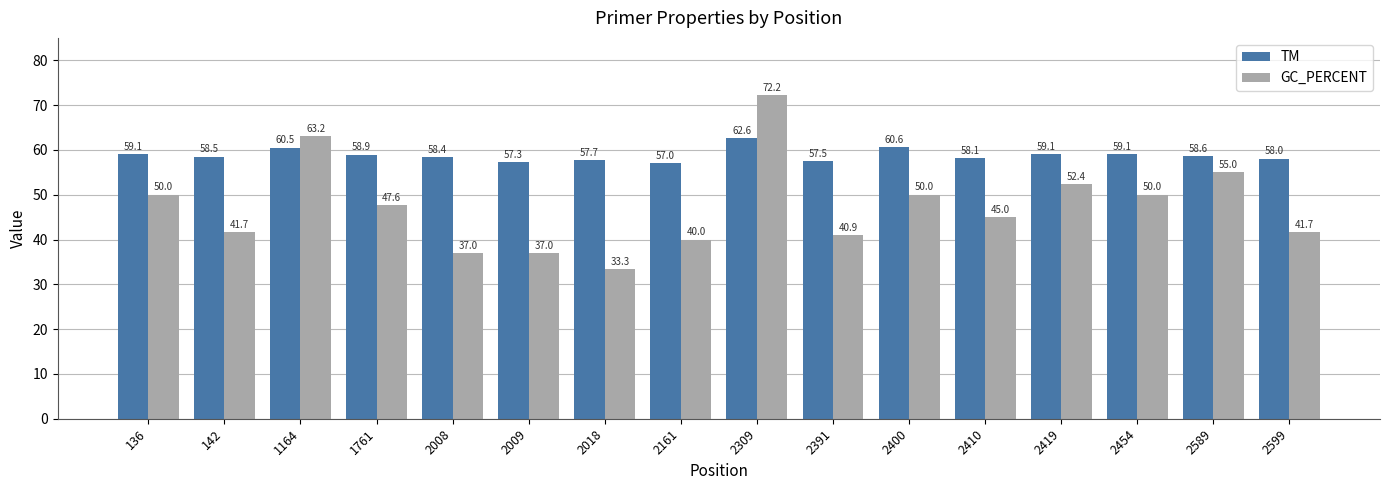

Reading left to right, list all the values displayed in this chart.

TM: 59.1	58.5	60.5	58.9	58.4	57.3	57.7	57.0	62.6	57.5	60.6	58.1	59.1	59.1	58.6	58.0
GC_PERCENT: 50.0	41.7	63.2	47.6	37.0	37.0	33.3	40.0	72.2	40.9	50.0	45.0	52.4	50.0	55.0	41.7